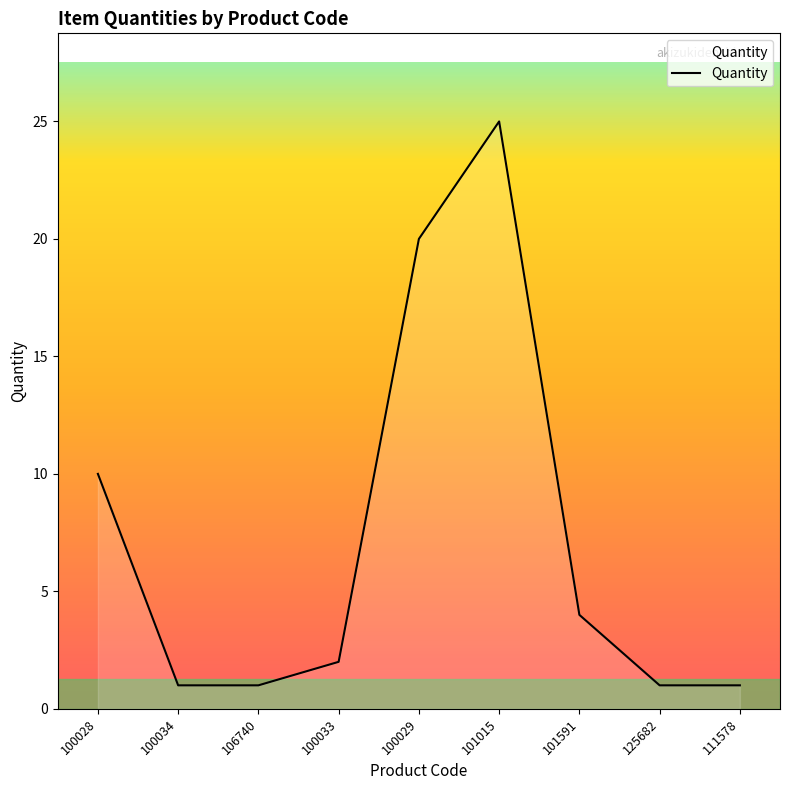

Where is the data nearest to the value 13?

100028